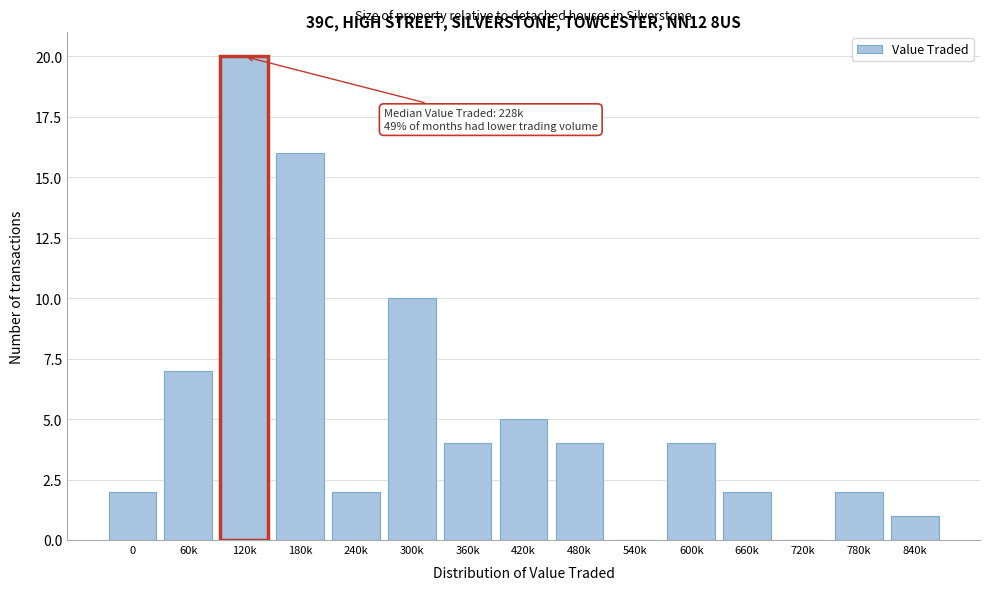

Reading right to left, extract all data points from this chart.

840k=1	780k=2	720k=0	660k=2	600k=4	540k=0	480k=4	420k=5	360k=4	300k=10	240k=2	180k=16	120k=20	60k=7	0=2